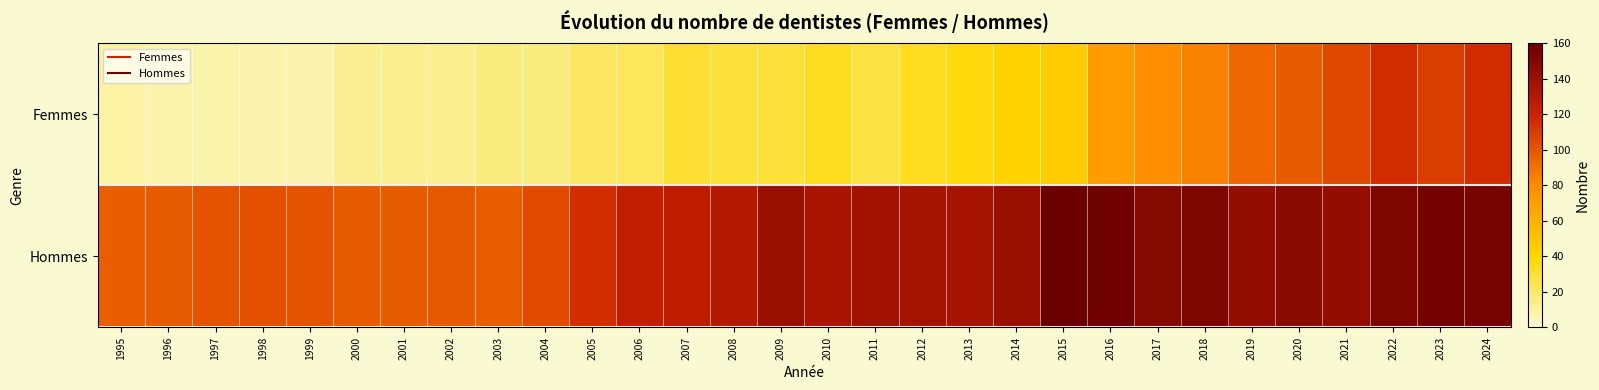

Reading right to left, what are all the values shown in this chart?

Femmes: 2024=116	2023=109	2022=116	2021=105	2020=98	2019=94	2018=84	2017=79	2016=71	2015=46	2014=42	2013=38	2012=34	2011=27	2010=34	2009=29	2008=29	2007=30	2006=23	2005=21	2004=16	2003=16	2002=13	2001=13	2000=12	1999=7	1998=7	1997=8	1996=8	1995=9
Hommes: 2024=154	2023=156	2022=152	2021=143	2020=147	2019=143	2018=152	2017=149	2016=158	2015=160	2014=140	2013=135	2012=136	2011=137	2010=134	2009=140	2008=130	2007=126	2006=124	2005=115	2004=104	2003=97	2002=99	2001=98	2000=98	1999=101	1998=102	1997=101	1996=98	1995=97